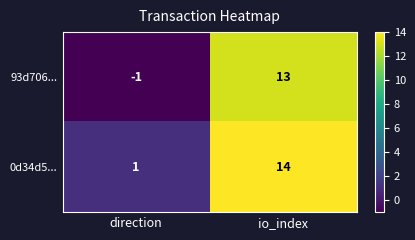

Where is 0d34d5... nearest to the value 7?

direction